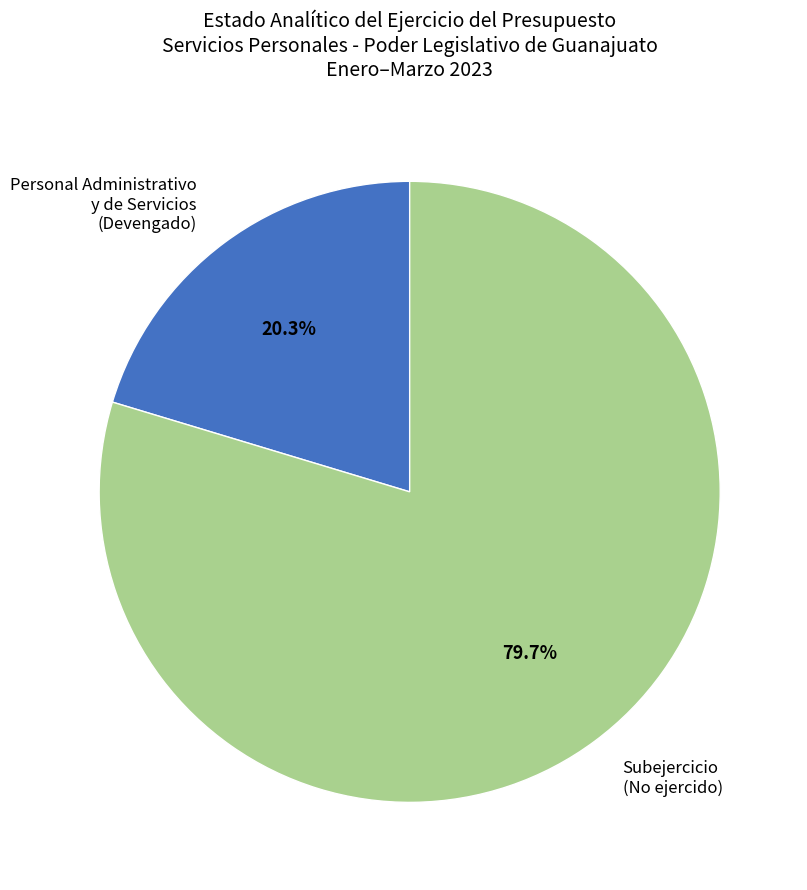

What percentage is NOT represented by Personal Administrativo y de Servicios (Devengado)?

79.7%